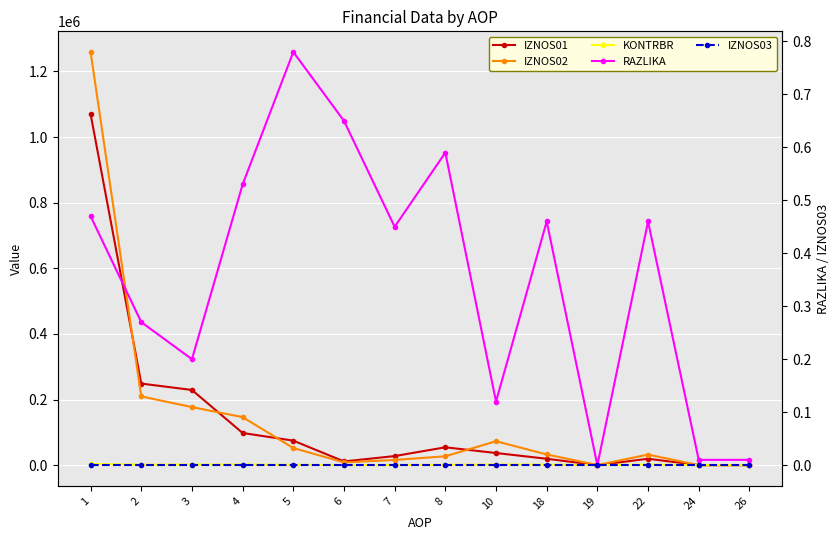

True or false: IZNOS03 and KONTRBR cross at least once.

False